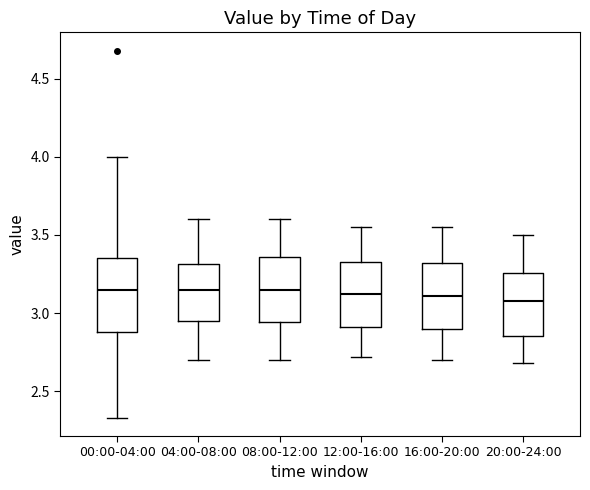

Reading left to right, read every box against the y-axis: the position of its median line, the range the box covers, and the ends of its whiskers. The values are not printed on the chart, so give them approximately, as read against the axis.

00:00-04:00: median 3.15, box 2.90 to 3.35, whiskers 2.35 to 4.00
04:00-08:00: median 3.15, box 2.95 to 3.30, whiskers 2.70 to 3.60
08:00-12:00: median 3.15, box 2.95 to 3.35, whiskers 2.70 to 3.60
12:00-16:00: median 3.10, box 2.90 to 3.35, whiskers 2.70 to 3.55
16:00-20:00: median 3.10, box 2.90 to 3.30, whiskers 2.70 to 3.55
20:00-24:00: median 3.10, box 2.85 to 3.25, whiskers 2.70 to 3.50